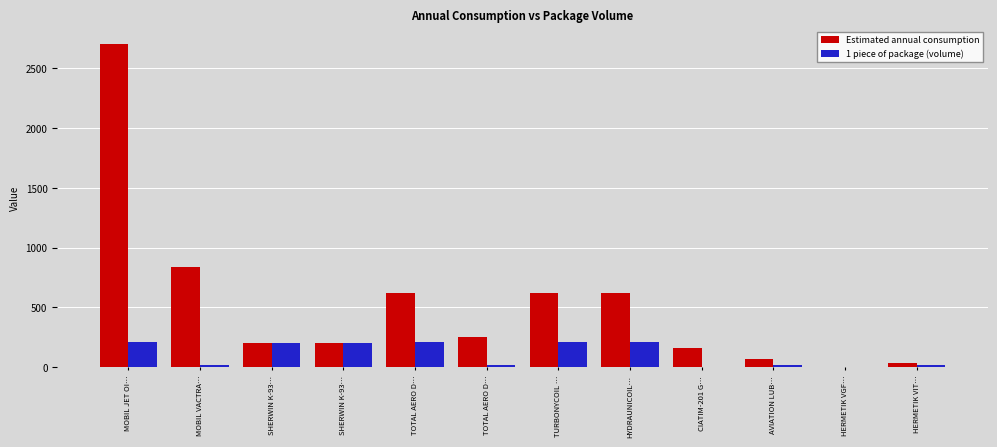

What is the total value across all series at AVIATION LUB…?

87.0